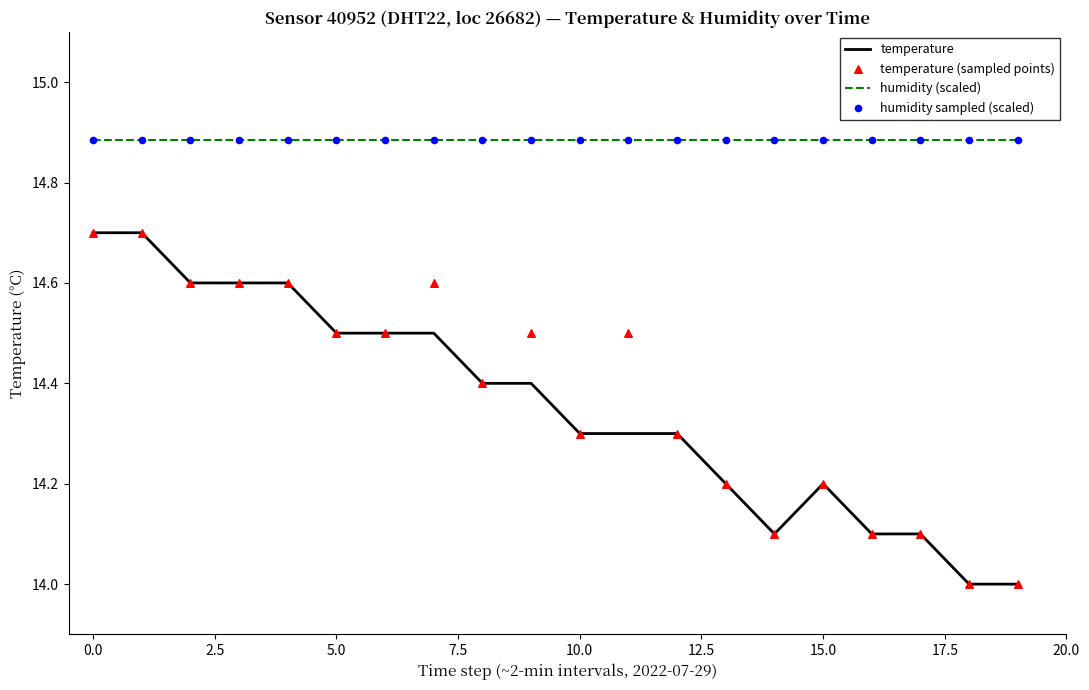

True or false: humidity (scaled) and temperature cross at least once.

False